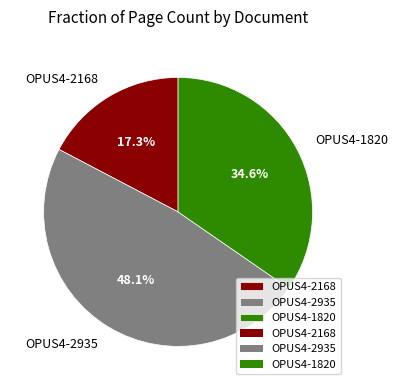

To the nearest percent, what is the difference between the largest and smallest slice percentages?

31%